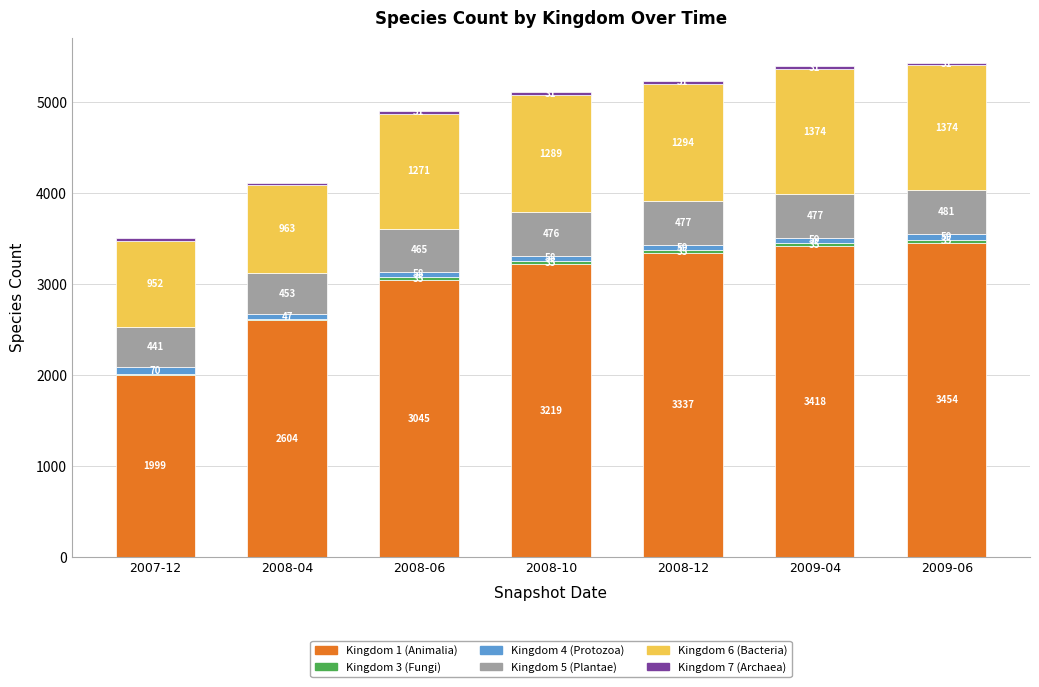

At which category is the sum across all series the highest?

2009-06